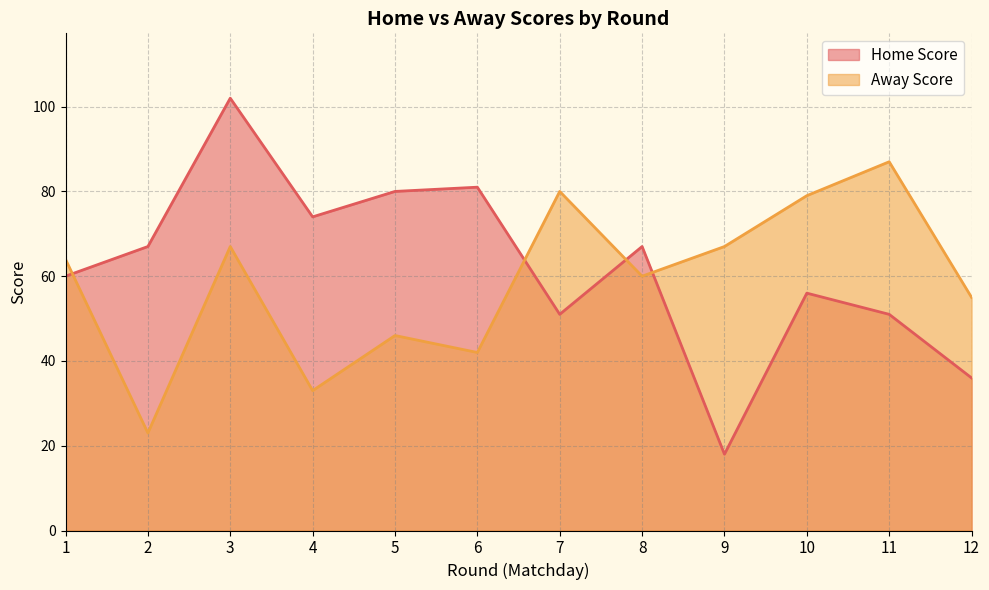

Which category has the highest value in the Away Score series?

11